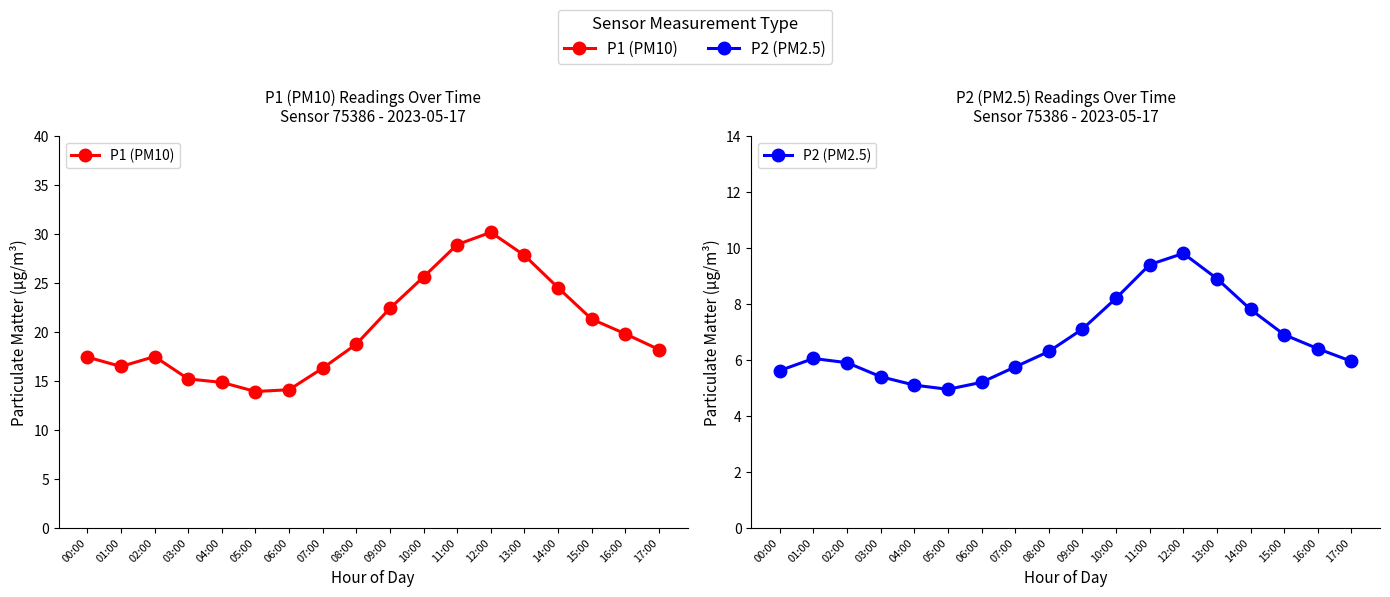

What is the difference between the P2 (PM2.5) values at 15:00 and 07:00?

1.2